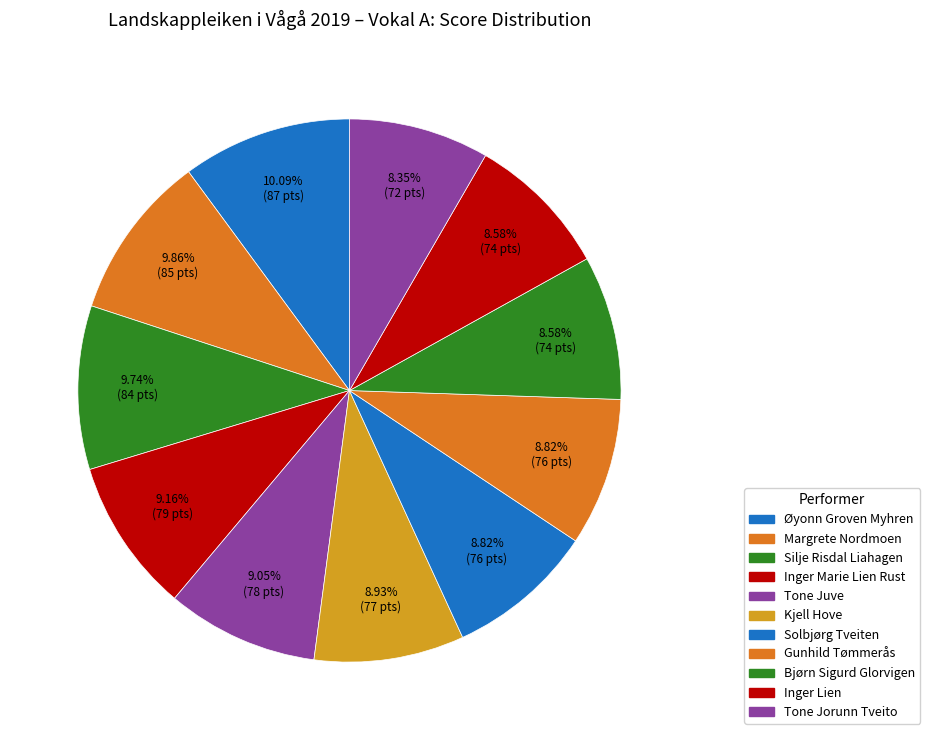

Which category has the smallest portion of the pie?

Tone Jorunn Tveito